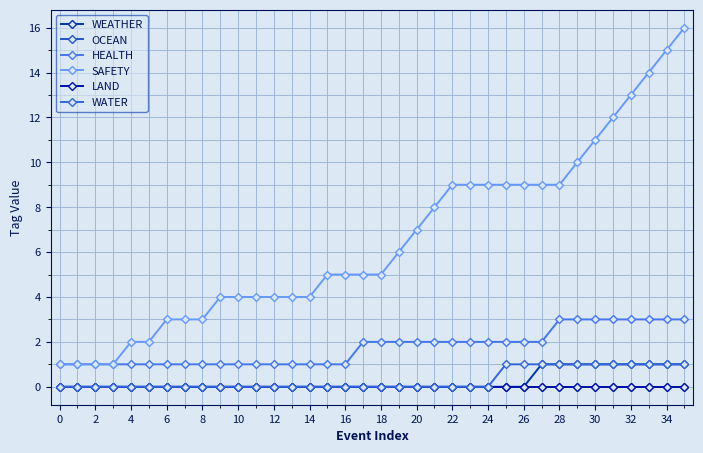

How many lines are shown in the chart?

6